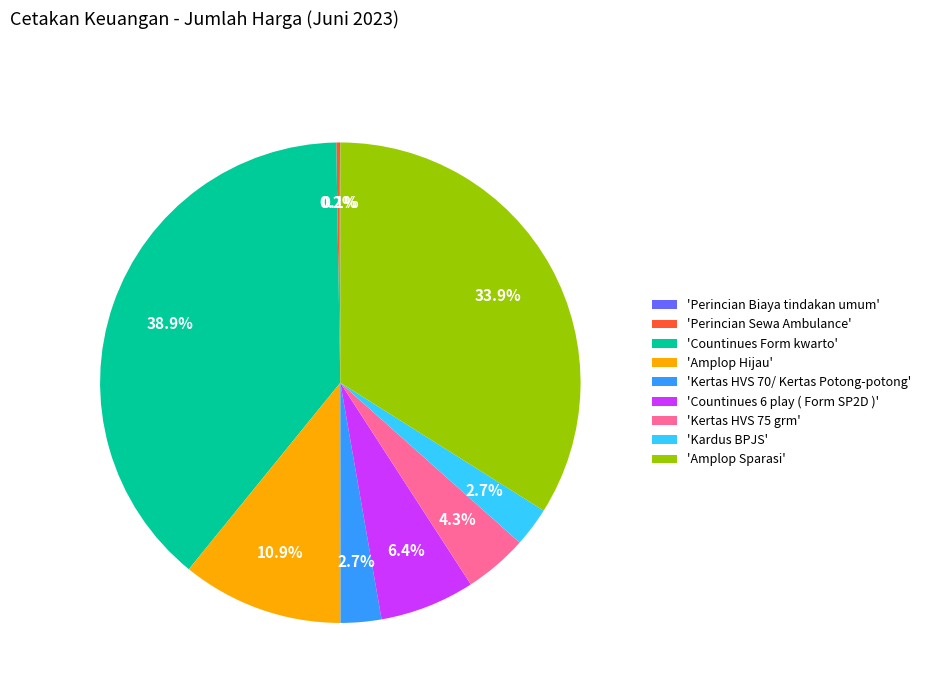

Which has a higher value, 'Amplop Sparasi' or 'Kertas HVS 75 grm'?

'Amplop Sparasi'